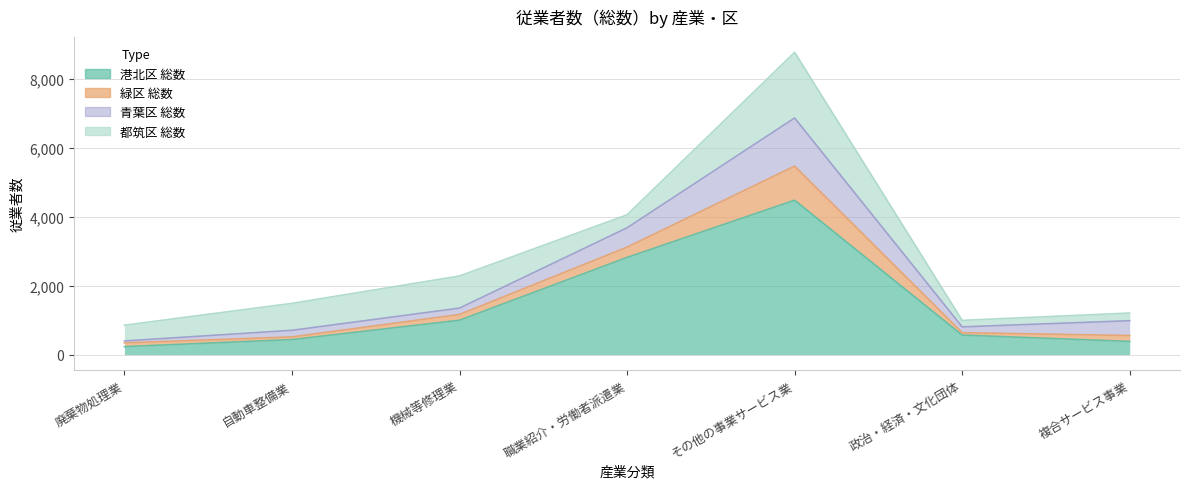

Reading right to left, extract all data points from this chart.

港北区 総数: 複合サービス事業=382	政治・経済・文化団体=566	その他の事業サービス業=4476	職業紹介・労働者派遣業=2817	機械等修理業=997	自動車整備業=435	廃棄物処理業=231
緑区 総数: 複合サービス事業=171	政治・経済・文化団体=69	その他の事業サービス業=988	職業紹介・労働者派遣業=298	機械等修理業=166	自動車整備業=78	廃棄物処理業=108
青葉区 総数: 複合サービス事業=429	政治・経済・文化団体=169	その他の事業サービス業=1396	職業紹介・労働者派遣業=561	機械等修理業=185	自動車整備業=191	廃棄物処理業=57
都筑区 総数: 複合サービス事業=223	政治・経済・文化団体=189	その他の事業サービス業=1903	職業紹介・労働者派遣業=377	機械等修理業=931	自動車整備業=782	廃棄物処理業=456